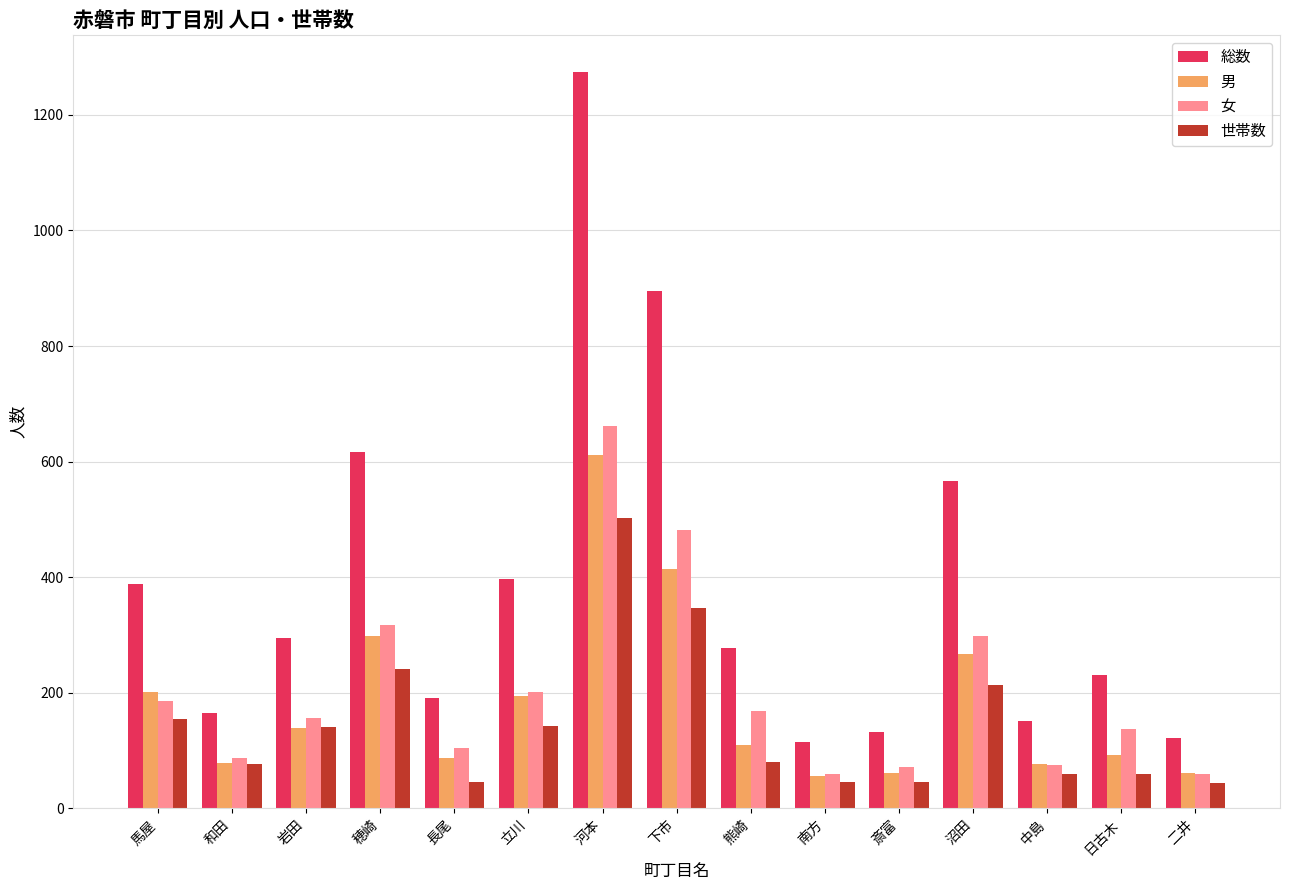

The value of 男 at 沼田 is 111. True or false?

False